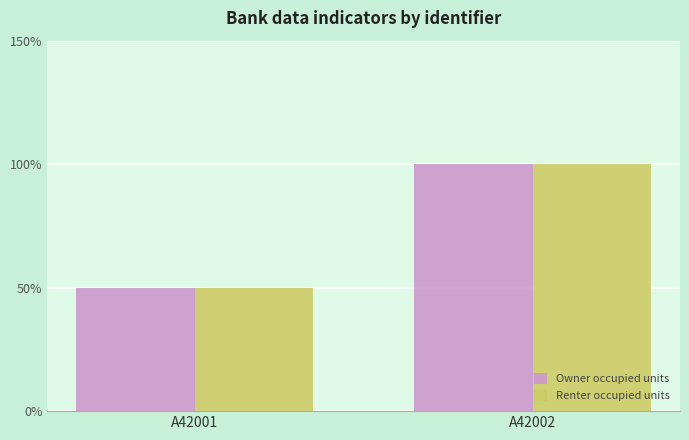

Does the chart contain stacked bars?

No